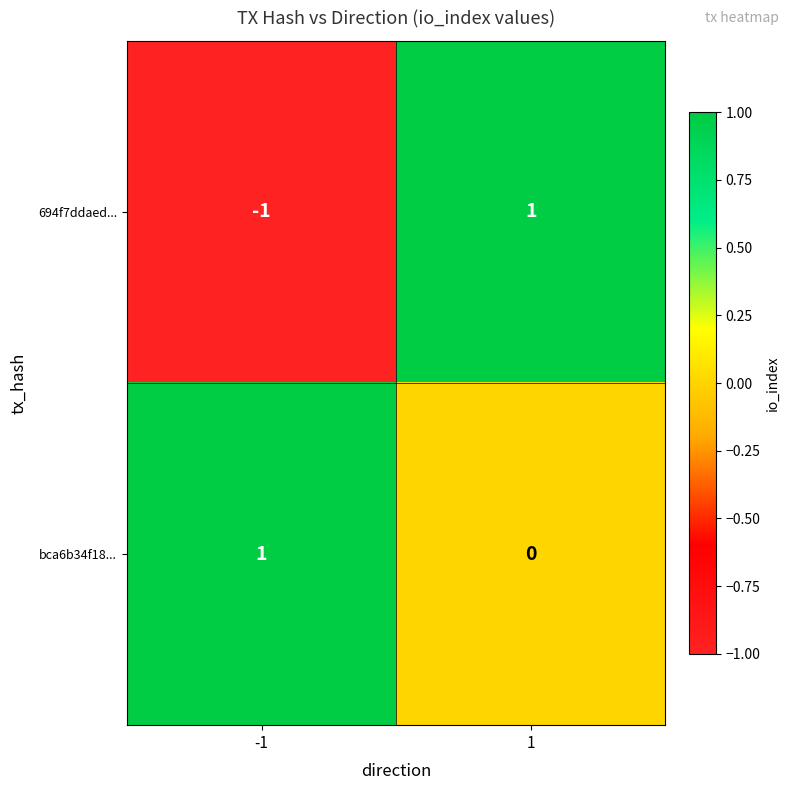

Which series changed the most between -1 and 1?

694f7ddaed...